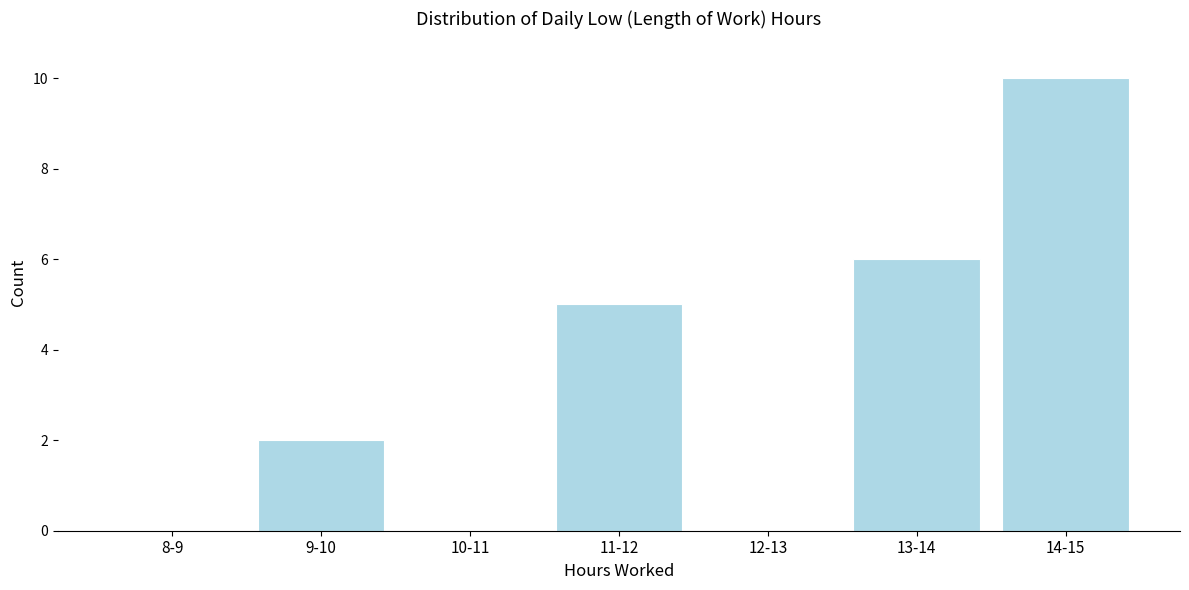

Reading right to left, extract all data points from this chart.

14-15=10	13-14=6	12-13=0	11-12=5	10-11=0	9-10=2	8-9=0